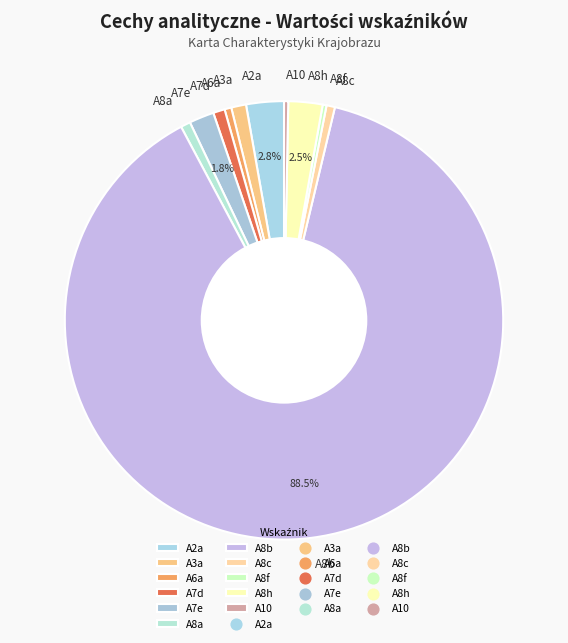

How many segments does this pie chart have?

11